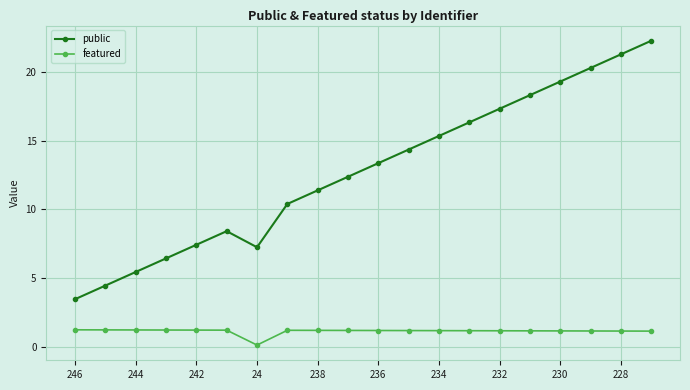

What is the average value of the public series?

12.8